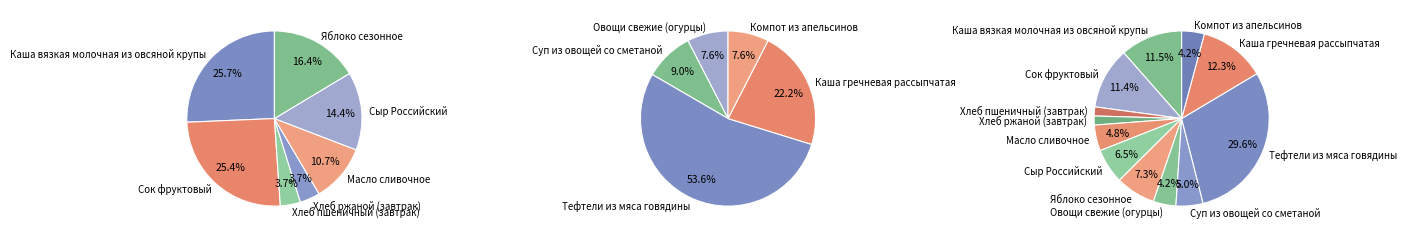

Which has a higher value, Сок фруктовый or Компот из апельсинов?

Сок фруктовый